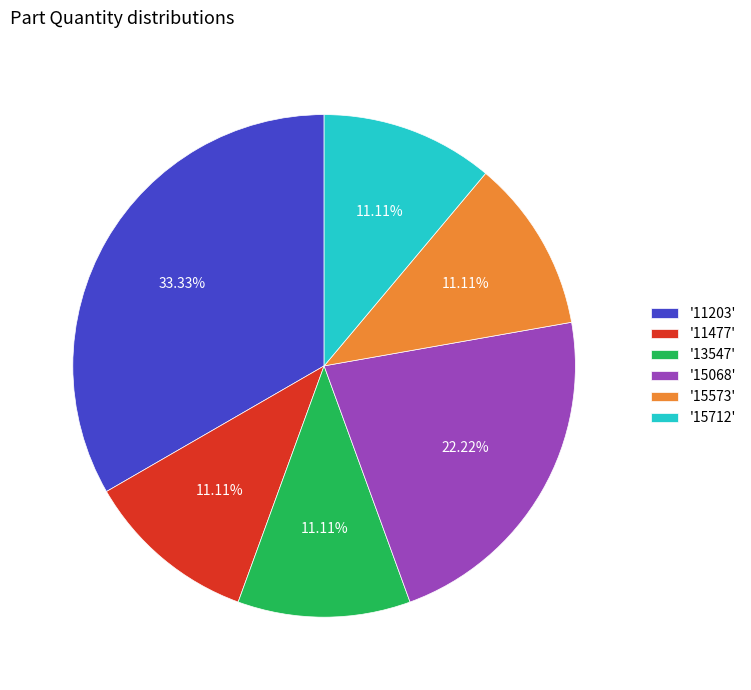

Which has a higher value, '11477' or '11203'?

'11203'